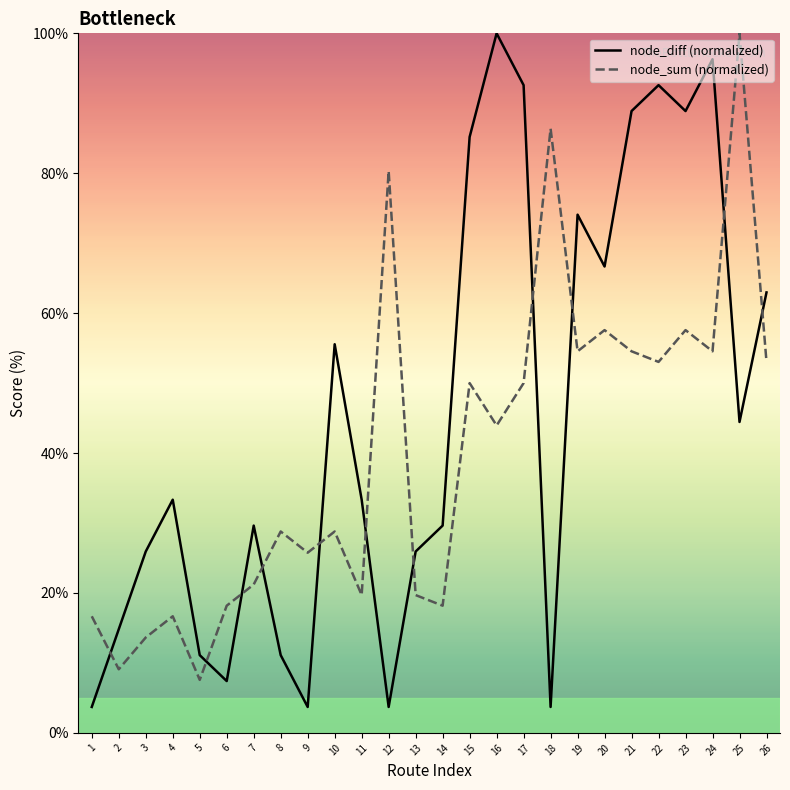

The node_diff (normalized) series shows 82.3 at 26. True or false?

False